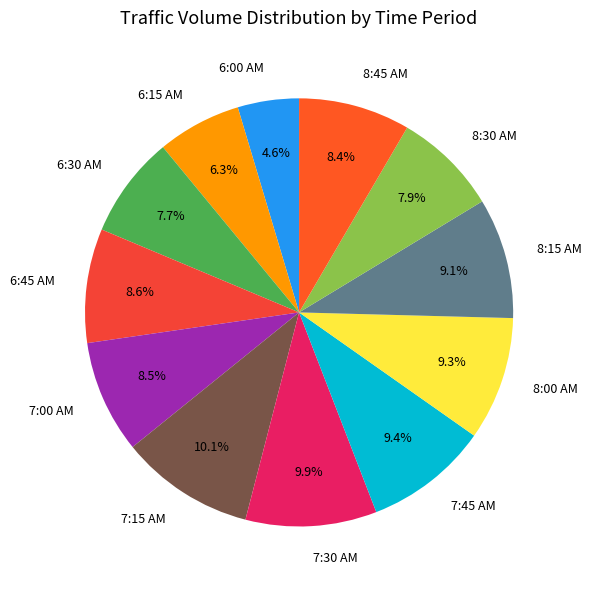

Approximately how many times larger is the value at 6:30 AM compared to 6:15 AM?

1.2